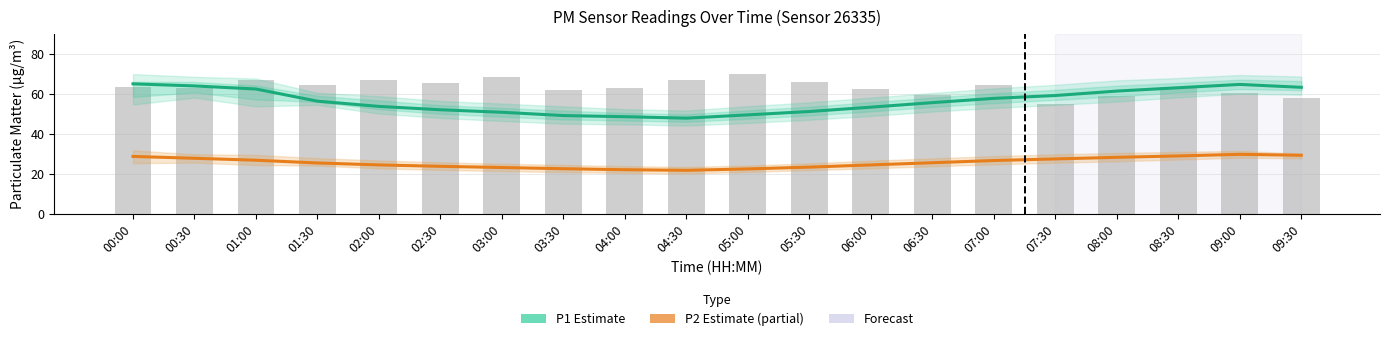

What is the spread (max minus min) of values at 07:30?

31.7